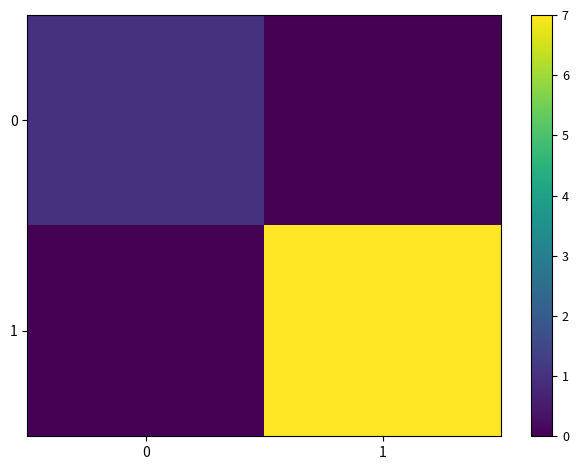

Which series has the largest total across all categories?

1